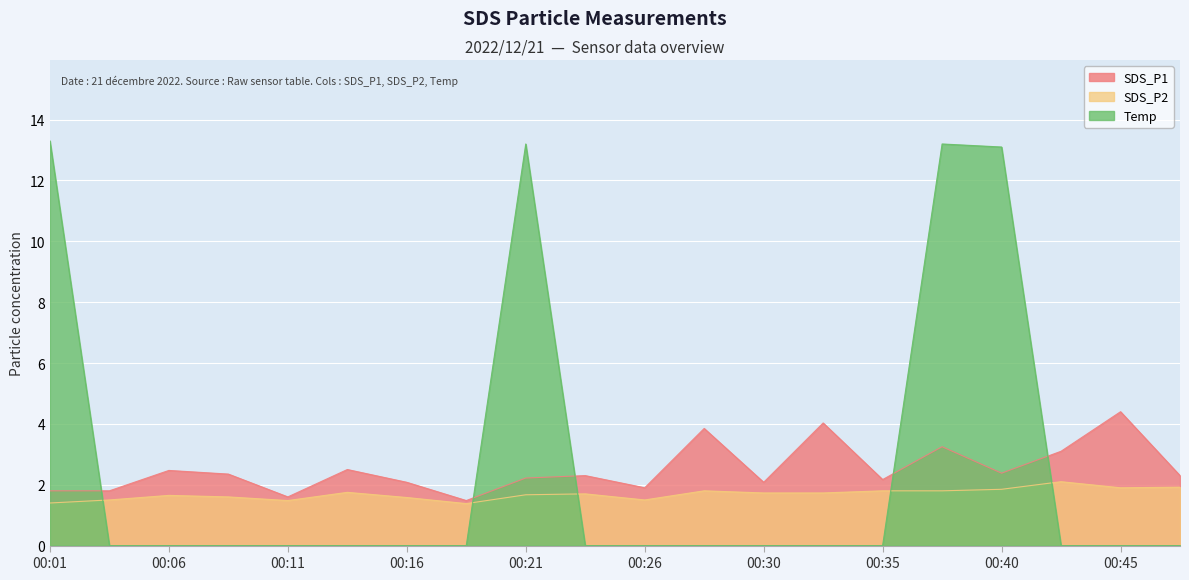

True or false: Temp has a value of 0.0 at 00:33.

True